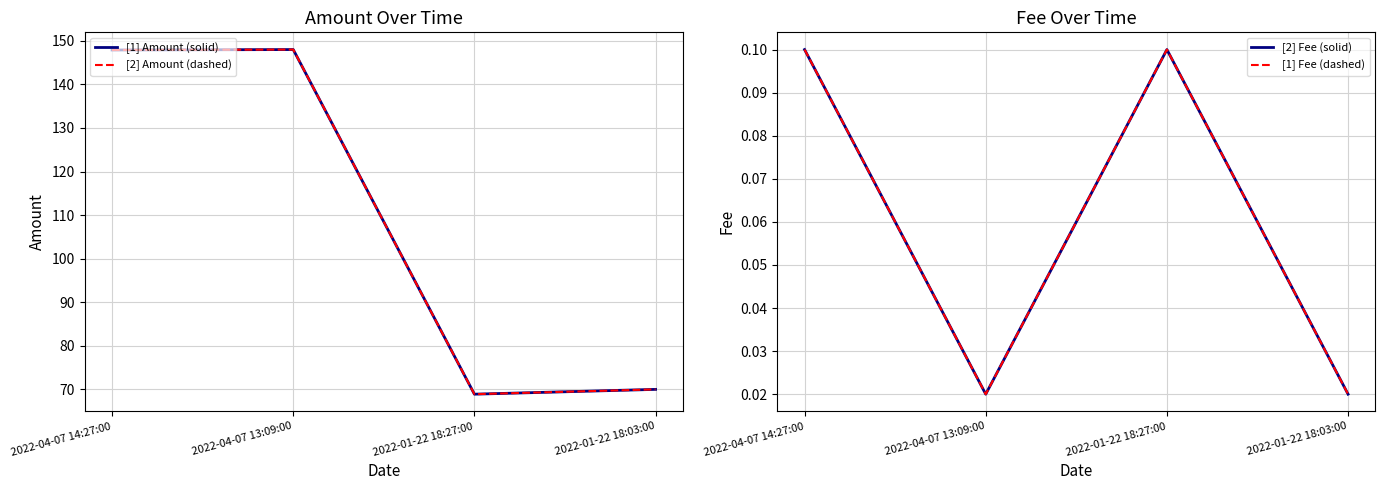

True or false: [1] Amount (solid) has a value of 92.6 at 2022-01-22 18:03:00.

False